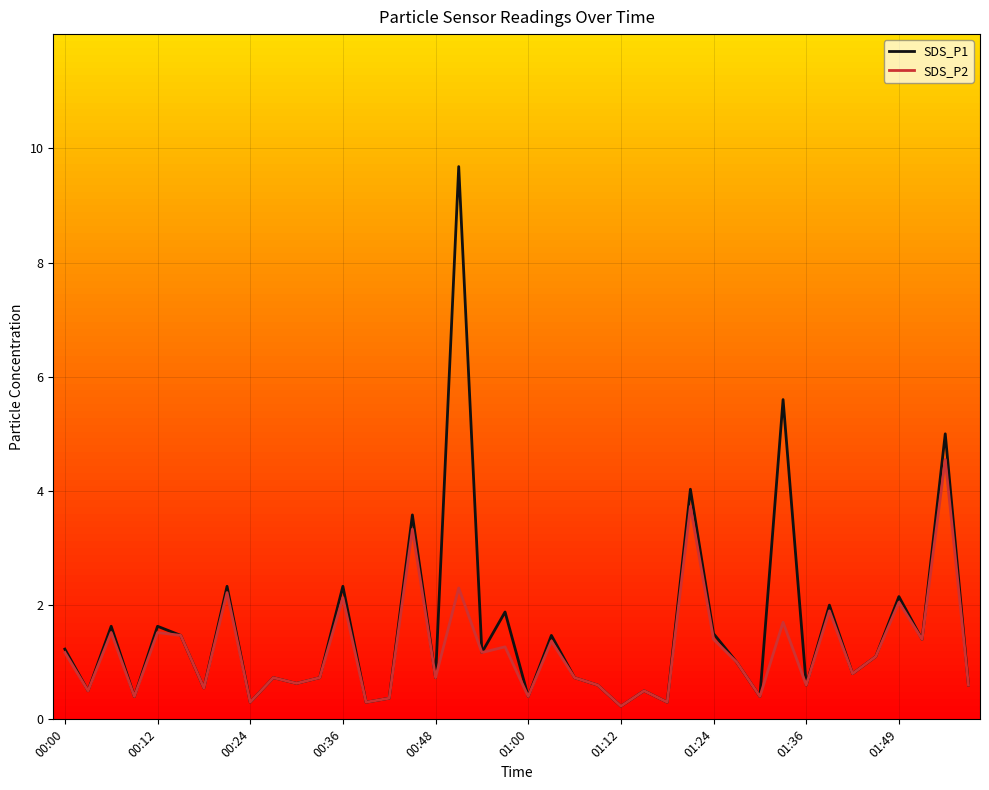

Which series has the largest range (max minus min)?

SDS_P1